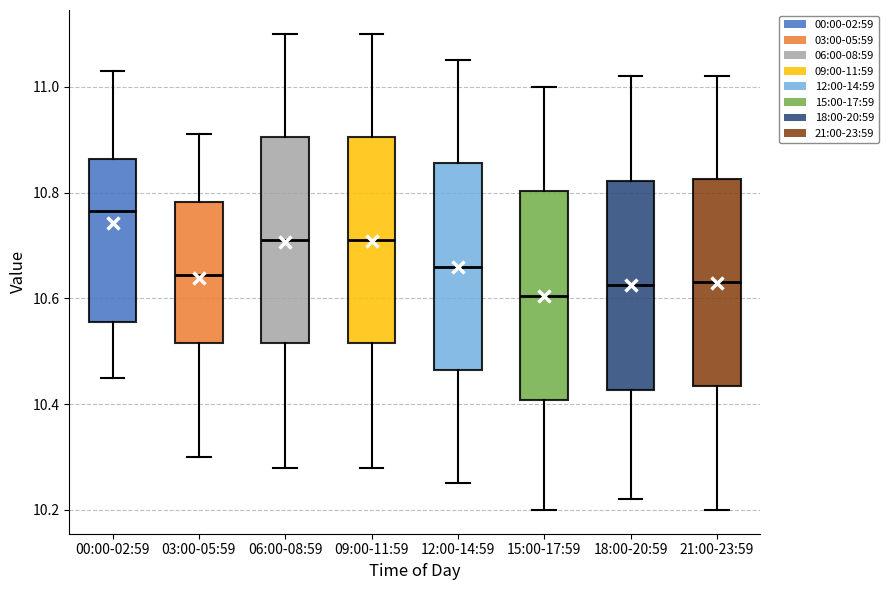

Reading left to right, transcribe this box plot: for each box, give where its median line is, the range the box spans, and where its two whiskers end, as read against the y-axis. The values are not printed on the chart, so give them approximately, as read against the axis.

00:00-02:59: median 10.76, box 10.56 to 10.86, whiskers 10.46 to 11.04
03:00-05:59: median 10.64, box 10.52 to 10.78, whiskers 10.30 to 10.92
06:00-08:59: median 10.72, box 10.52 to 10.90, whiskers 10.28 to 11.10
09:00-11:59: median 10.72, box 10.52 to 10.90, whiskers 10.28 to 11.10
12:00-14:59: median 10.66, box 10.46 to 10.86, whiskers 10.26 to 11.06
15:00-17:59: median 10.60, box 10.40 to 10.80, whiskers 10.20 to 11.00
18:00-20:59: median 10.62, box 10.42 to 10.82, whiskers 10.22 to 11.02
21:00-23:59: median 10.64, box 10.44 to 10.82, whiskers 10.20 to 11.02